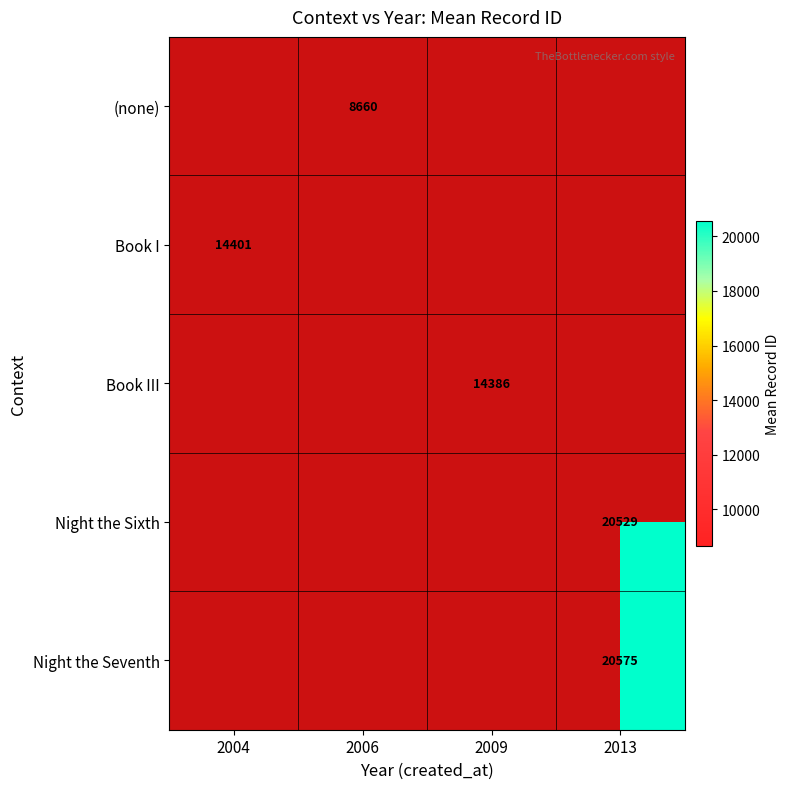

The Book I series shows 14401 at 2004. True or false?

True